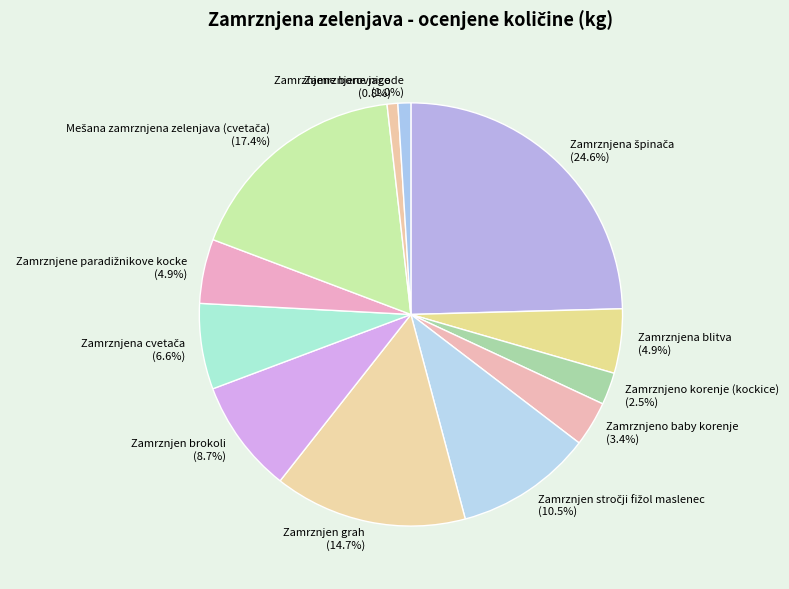

To the nearest percent, what portion does Zamrznjen brokoli represent?

9%